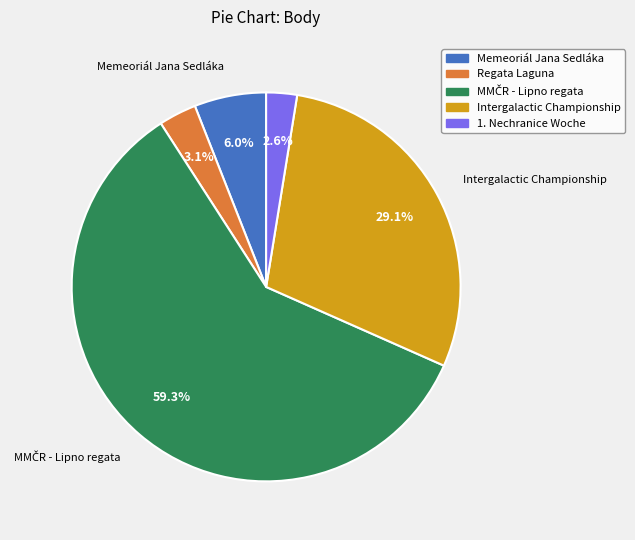

Which has a higher value, Intergalactic Championship or Regata Laguna?

Intergalactic Championship